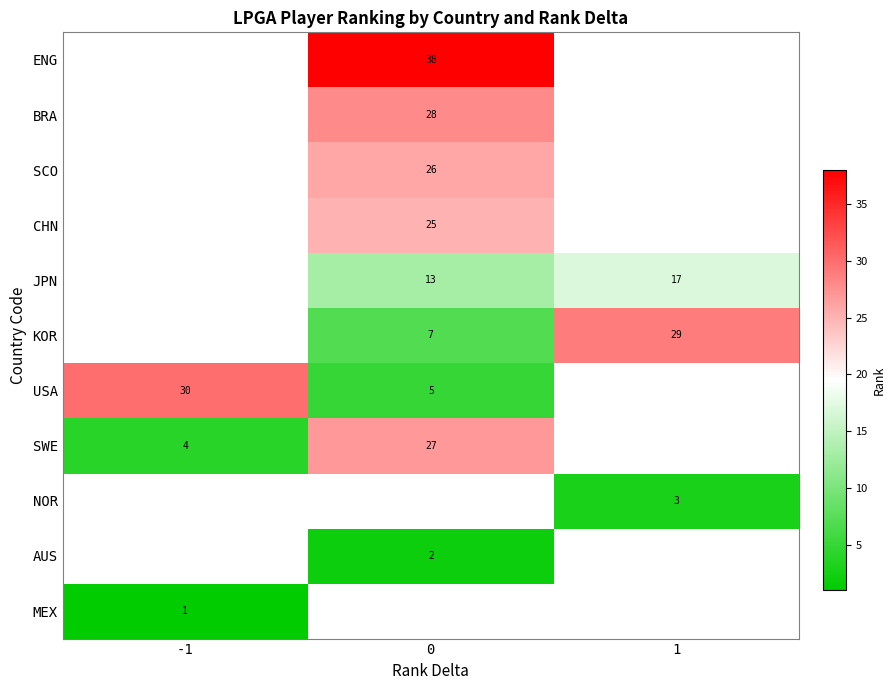

Is it true that SWE equals 12 at 0?

False